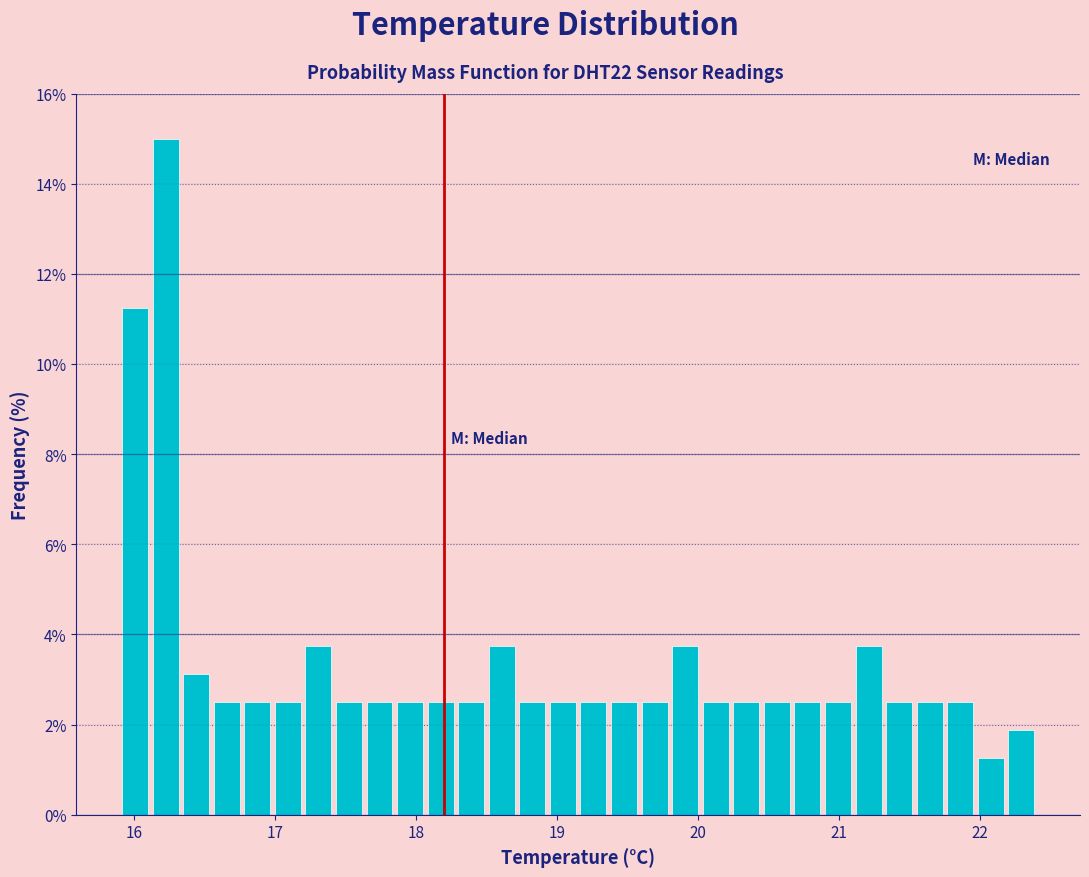

Read against the x-axis, roughly where is the centre of the tallest bar?

16.2